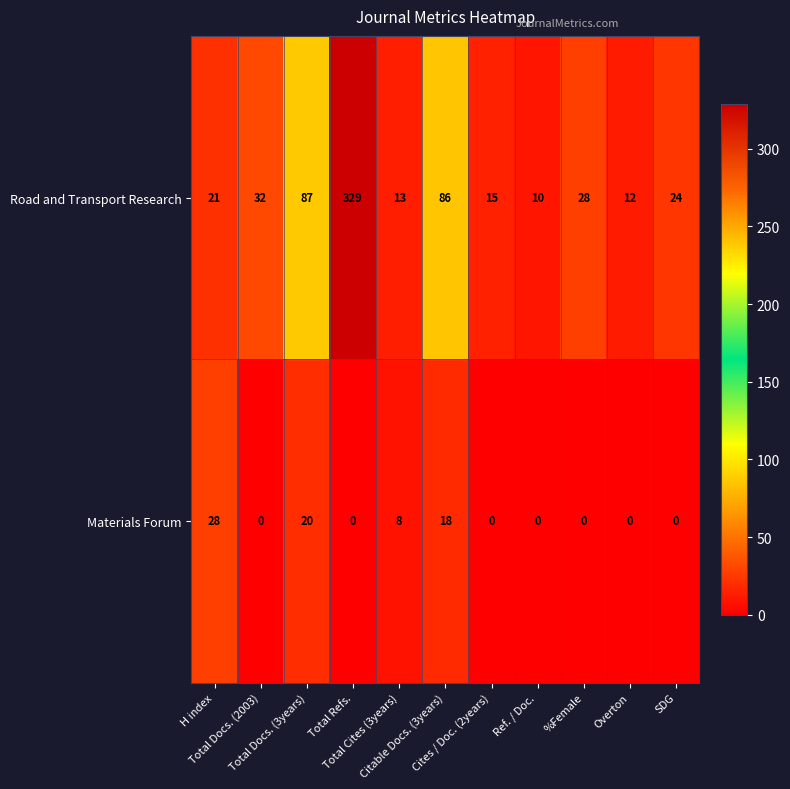

Which series has the largest total across all categories?

Road and Transport Research